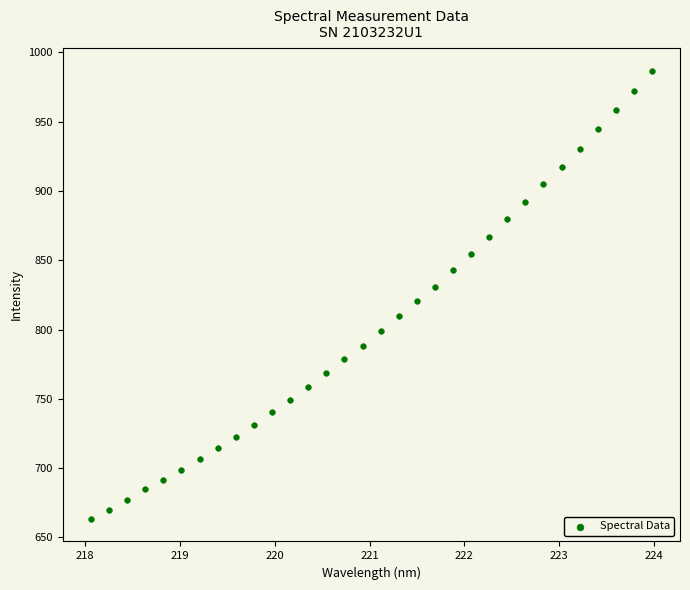

What is the range of Y values (max minus min)?

323.5